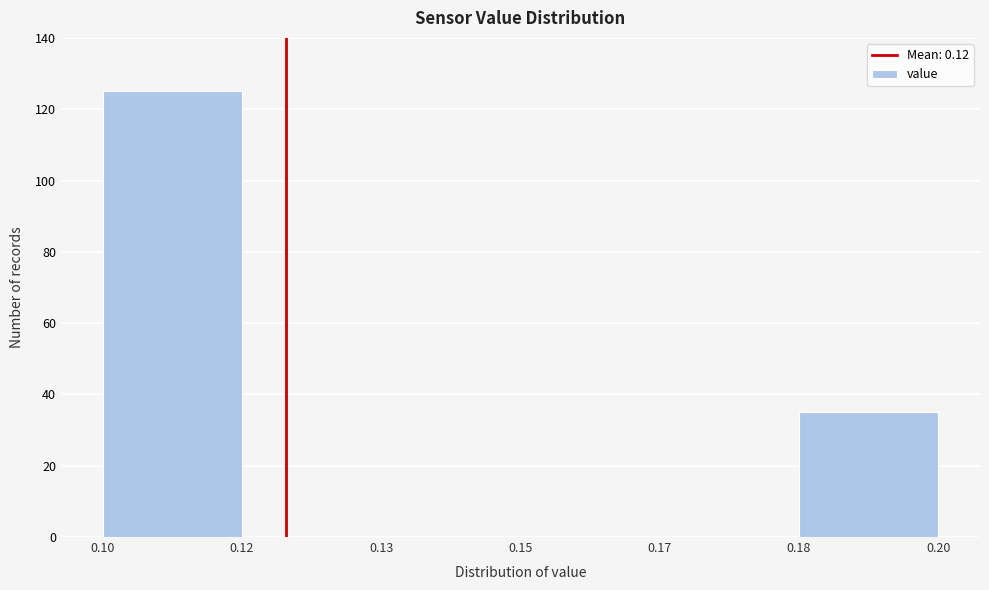

Reading left to right, extract all data points from this chart.

0.10=125	0.12=0	0.13=0	0.15=0	0.17=0	0.18=35